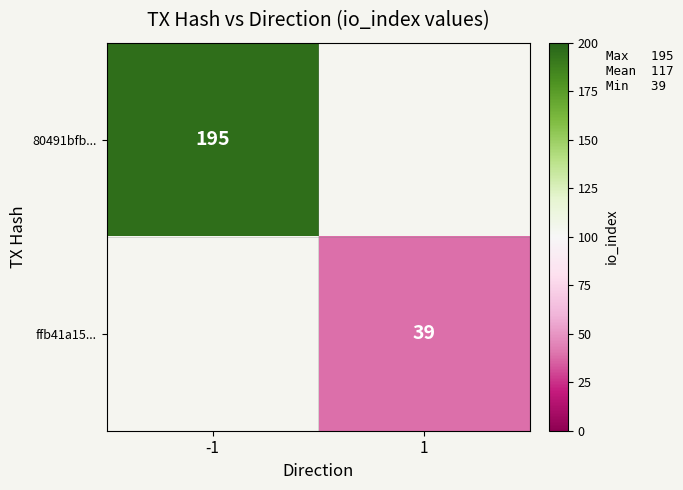

The value of 80491bfb... at -1 is 195. True or false?

True